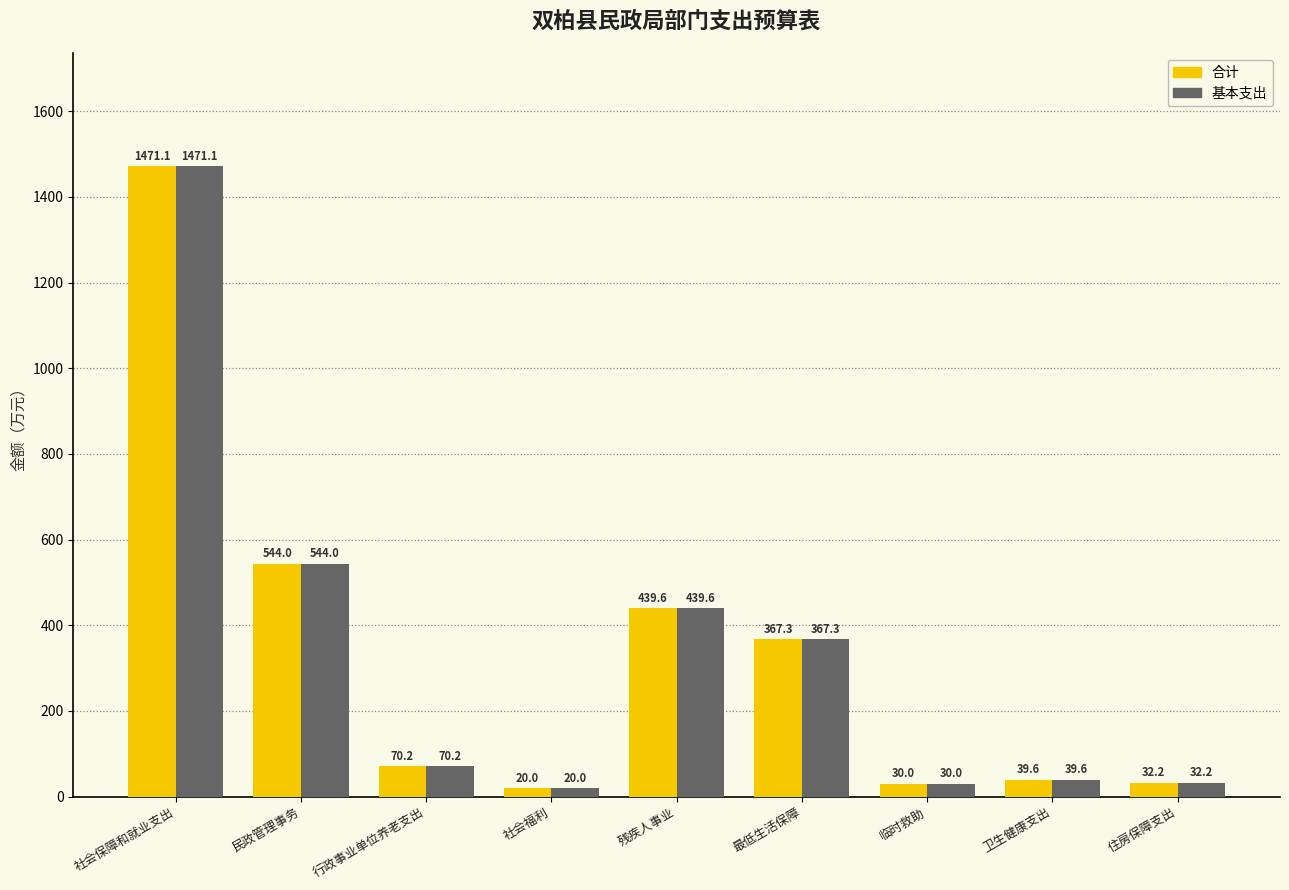

What is the lowest value of the 合计 series?

20.0